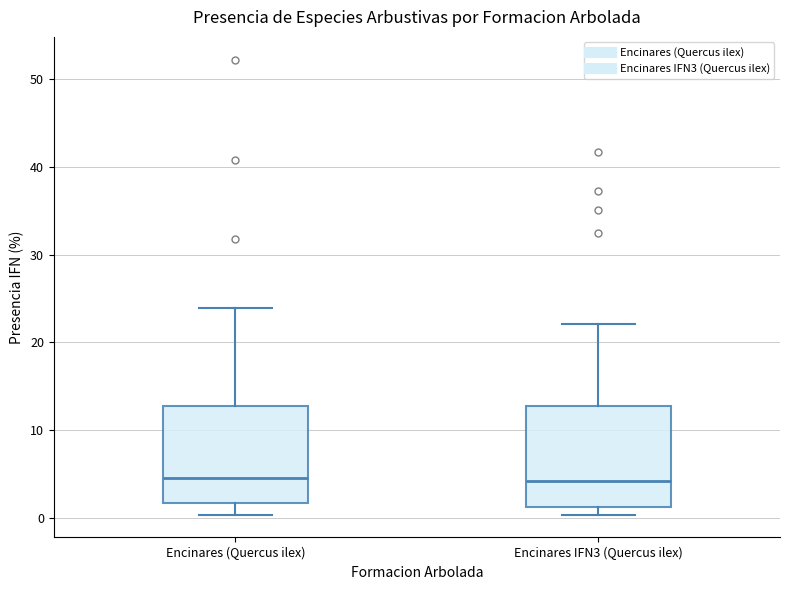

Reading left to right, read every box against the y-axis: the position of its median line, the range the box covers, and the ends of its whiskers. The values are not printed on the chart, so give them approximately, as read against the axis.

Encinares (Quercus ilex): median 4, box 2 to 13, whiskers 0 to 24
Encinares IFN3 (Quercus ilex): median 4, box 1 to 13, whiskers 0 to 22